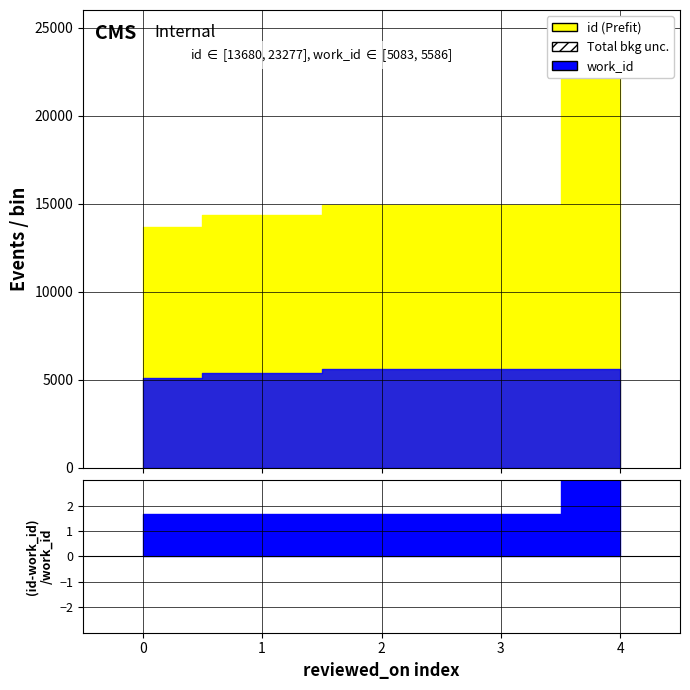

The value of work_id at 2012-02-29 is 1375. True or false?

False